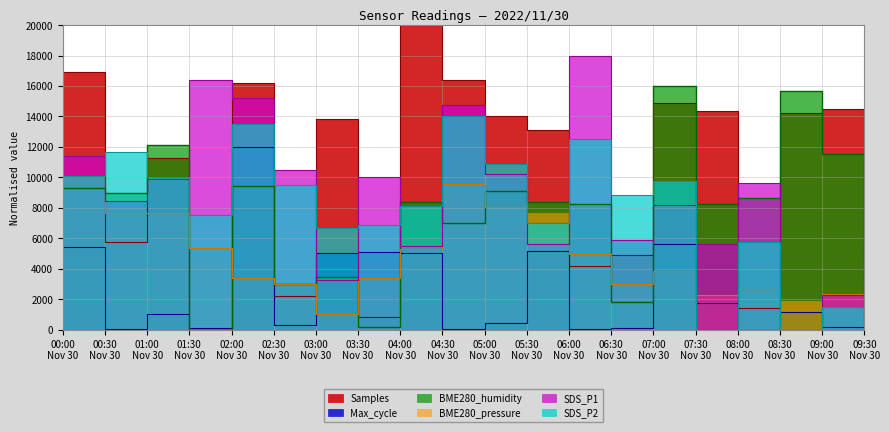

What is the sum of all Max_cycle values?

53823.9